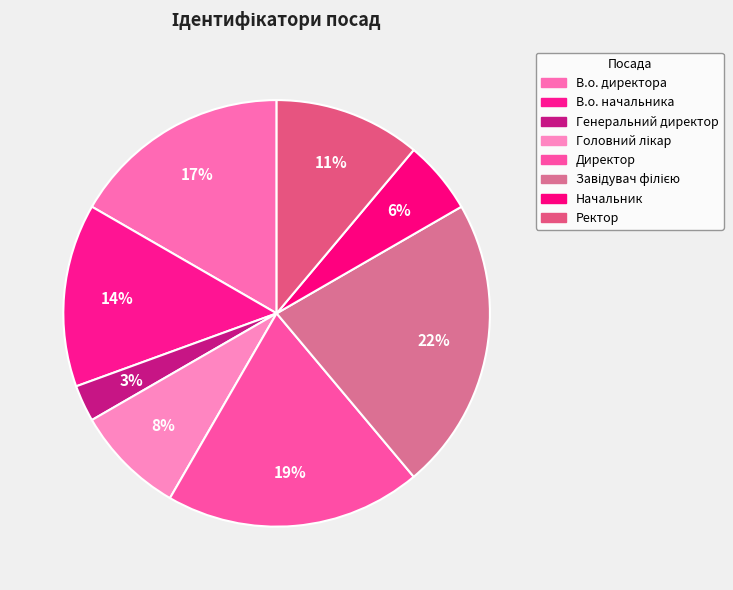

Combined, do Директор and В.о. директора account for over 50%?

No